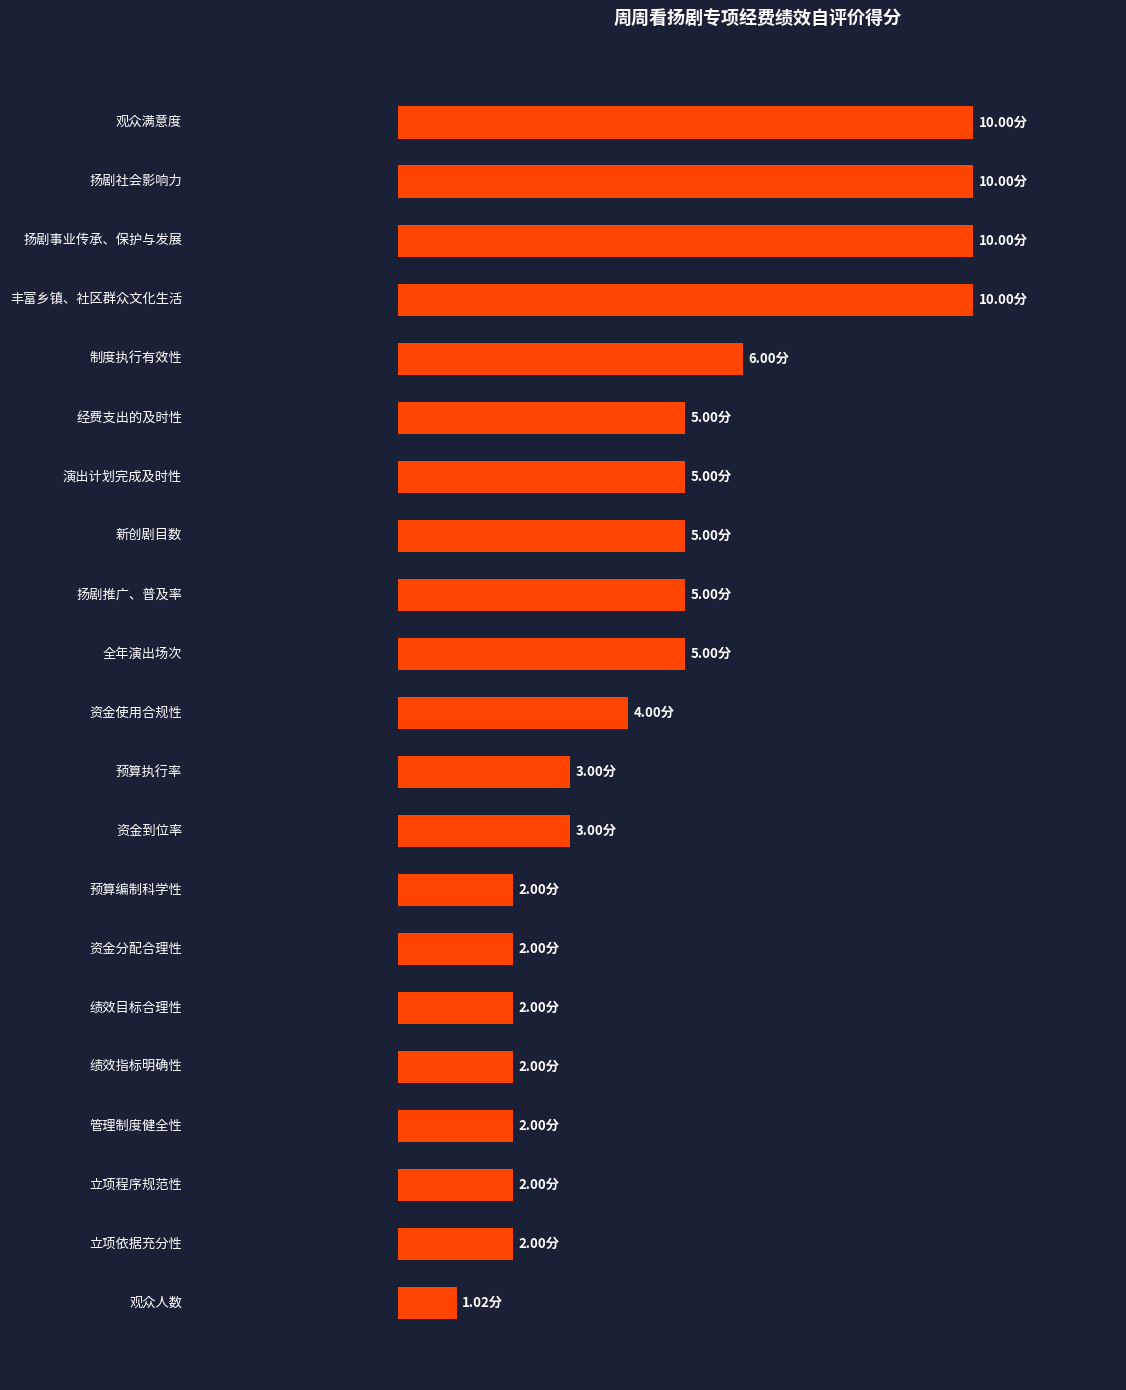

Are the bars horizontal?

Yes